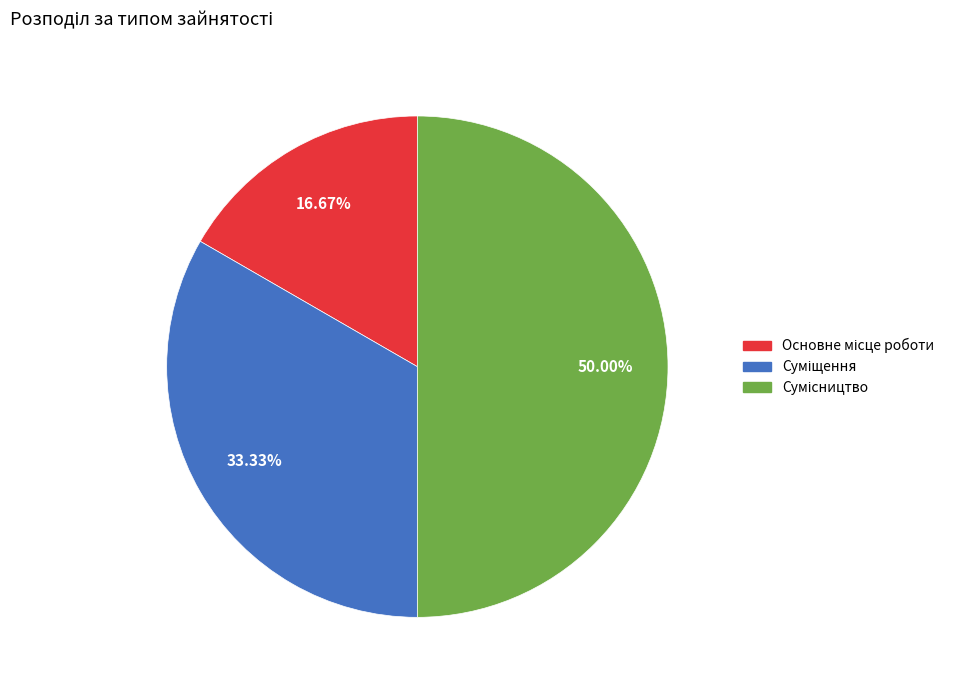

To the nearest percent, what is the difference between the largest and smallest slice percentages?

33%